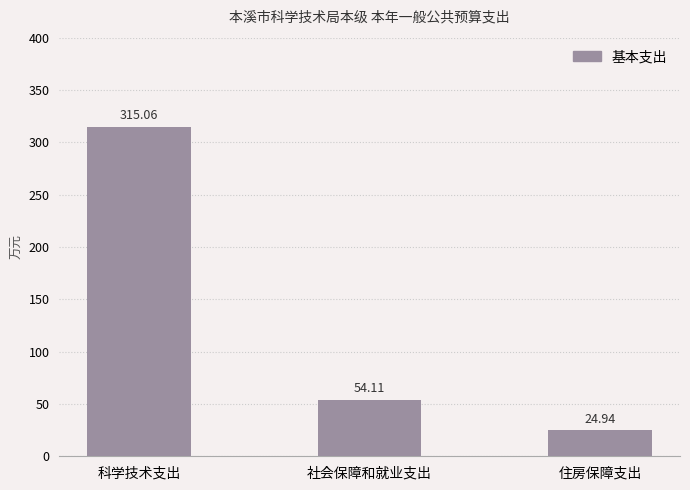

What is the value of the 1st bar from the left?

315.1